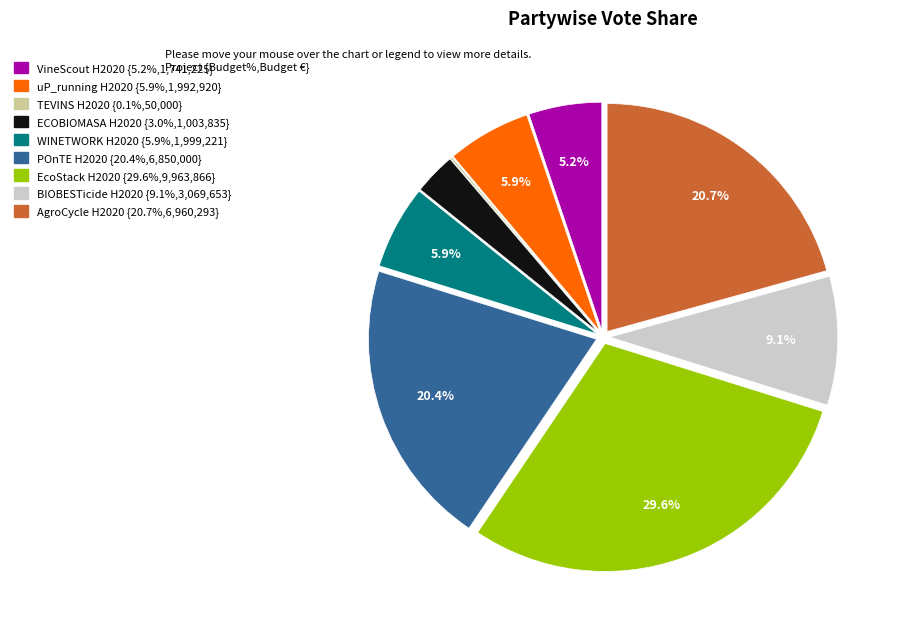

Approximately how many times larger is the value at AgroCycle H2020 compared to VineScout H2020?

4.0